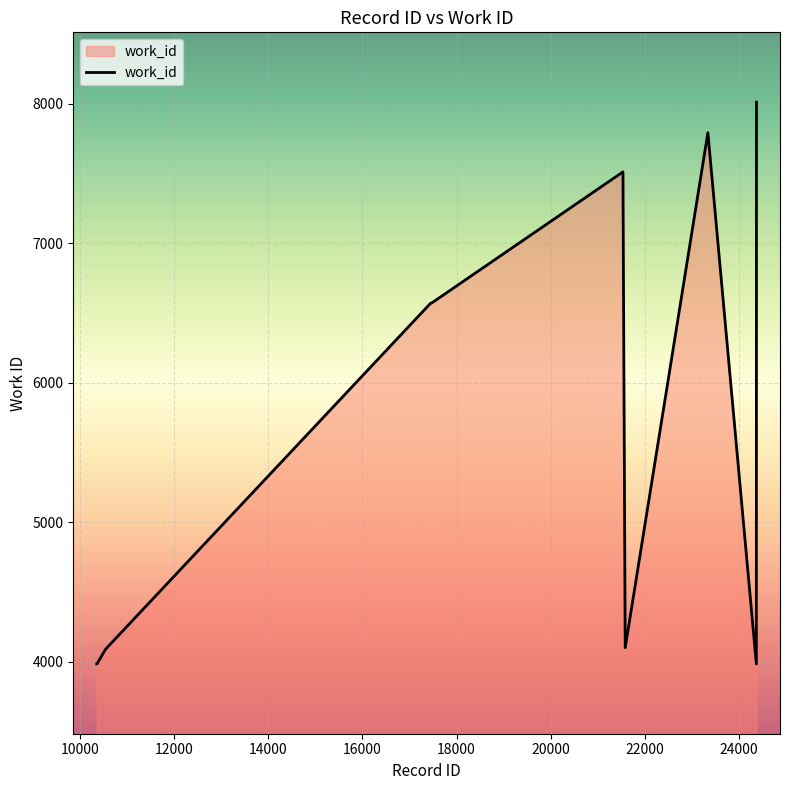

What is the difference between the maximum and minimum values?

4026